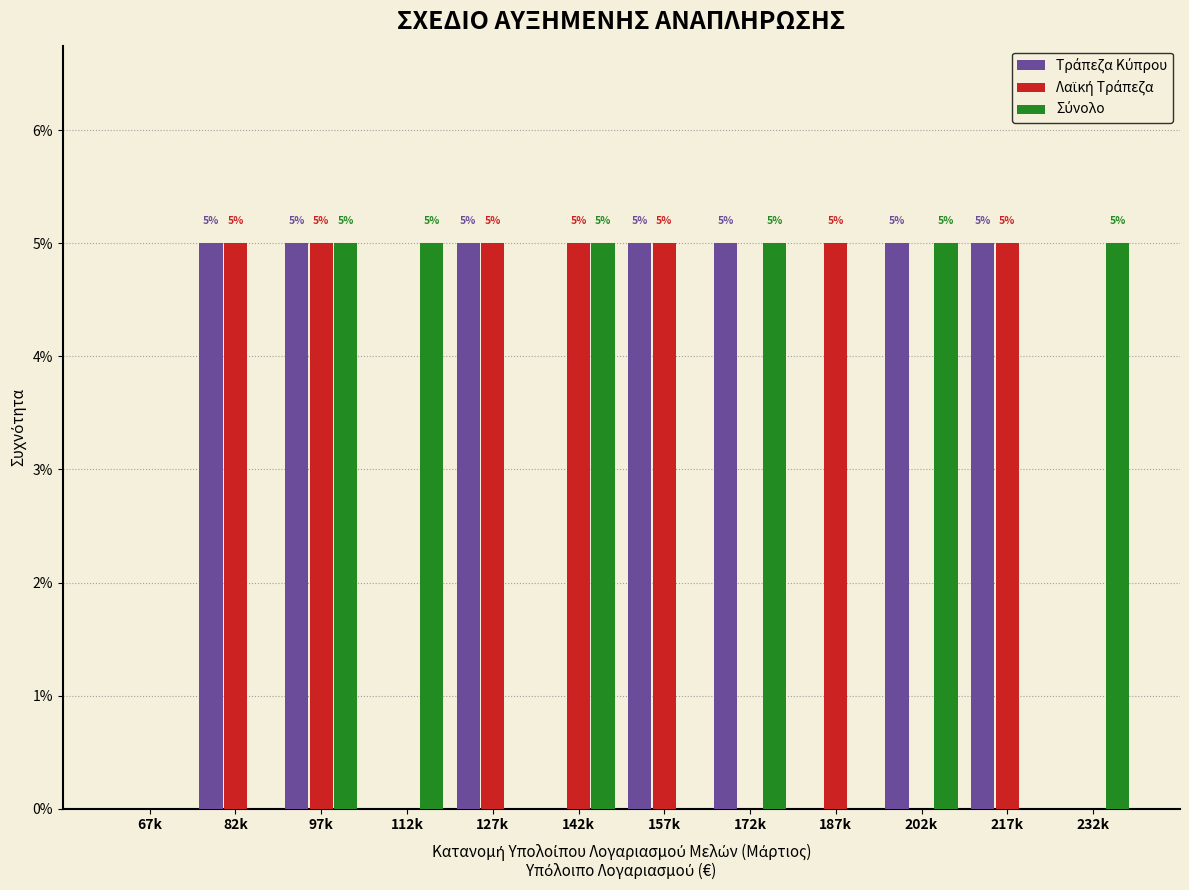

What is the total value across all series at 82k?

10